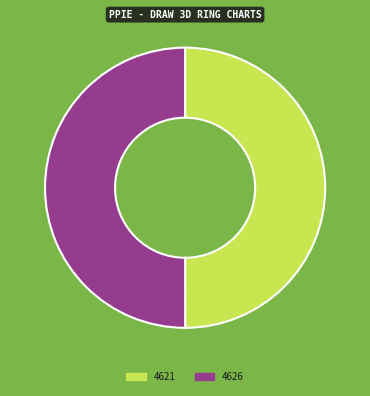

Is it true that 4626 is 37% of the pie?

False